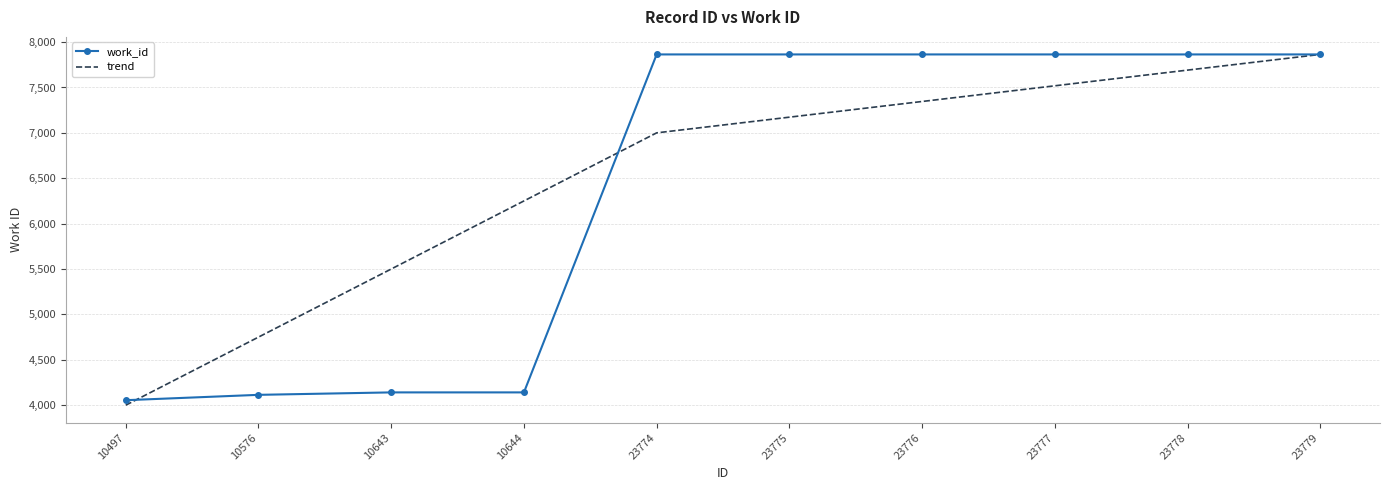

What is the difference between the second highest and minimum values in the trend series?

3691.2